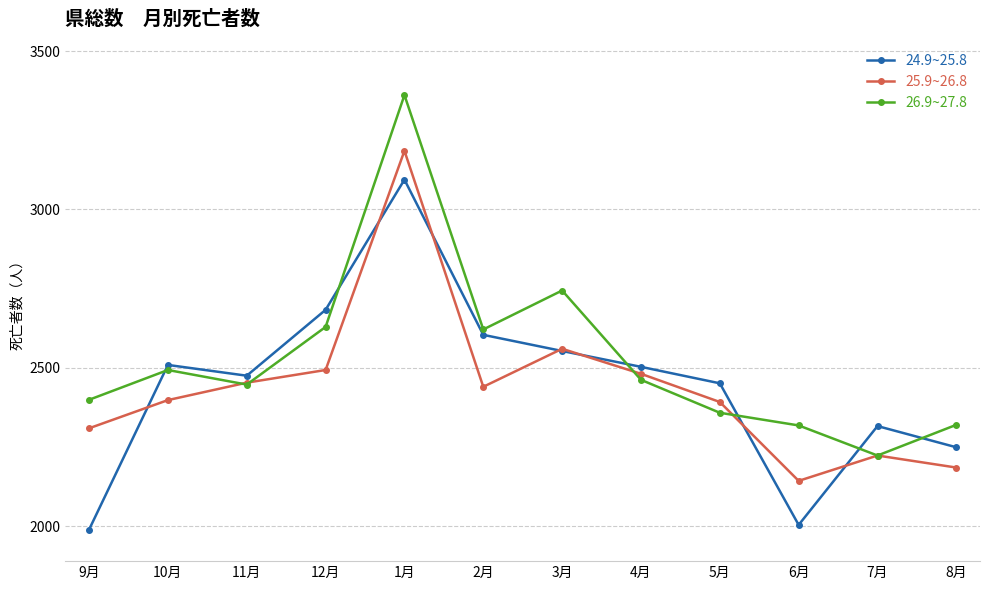

How many interior local valleys does the 26.9~27.8 series have?

3